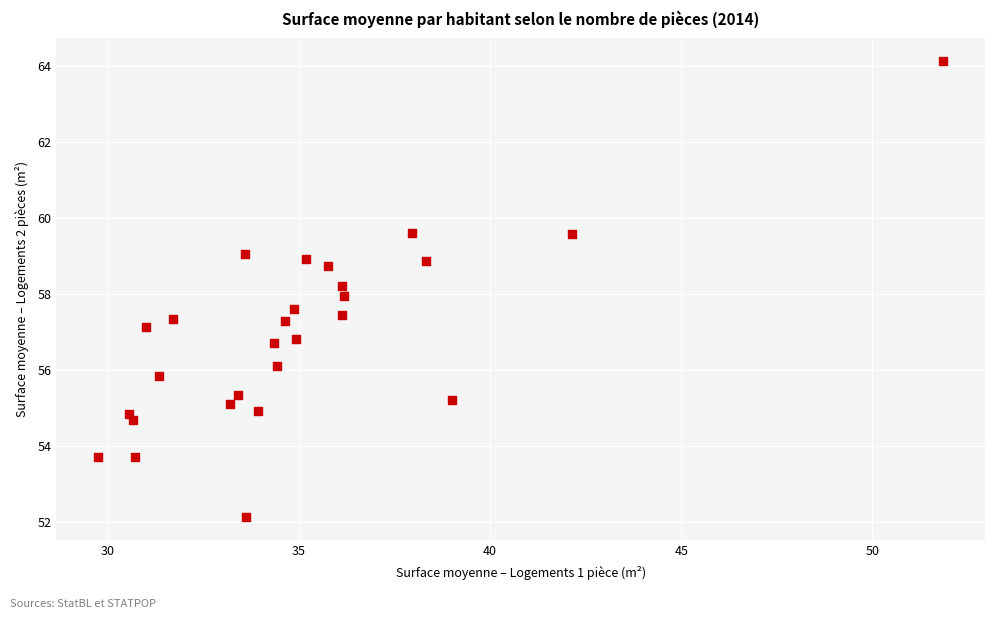

What is the range of Y values (max minus min)?

12.0